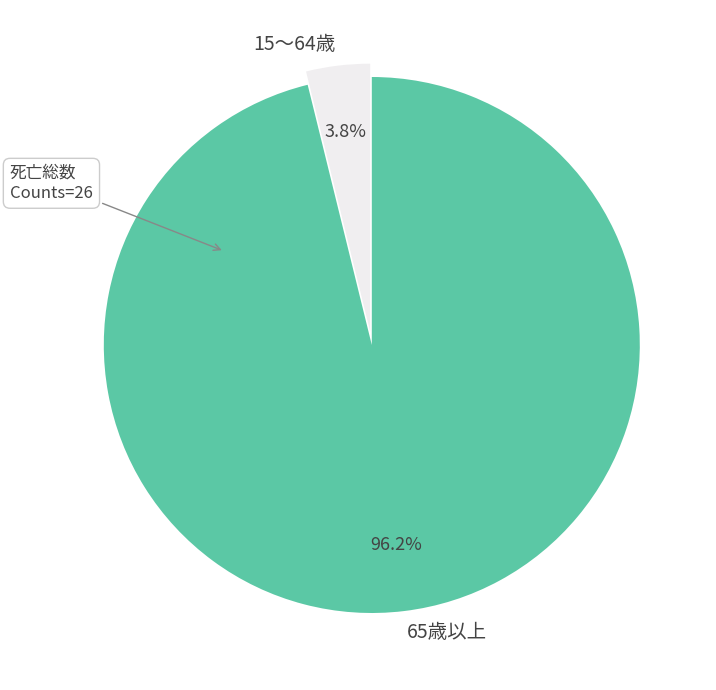

Does 15～64歳 represent more than half of the total?

No